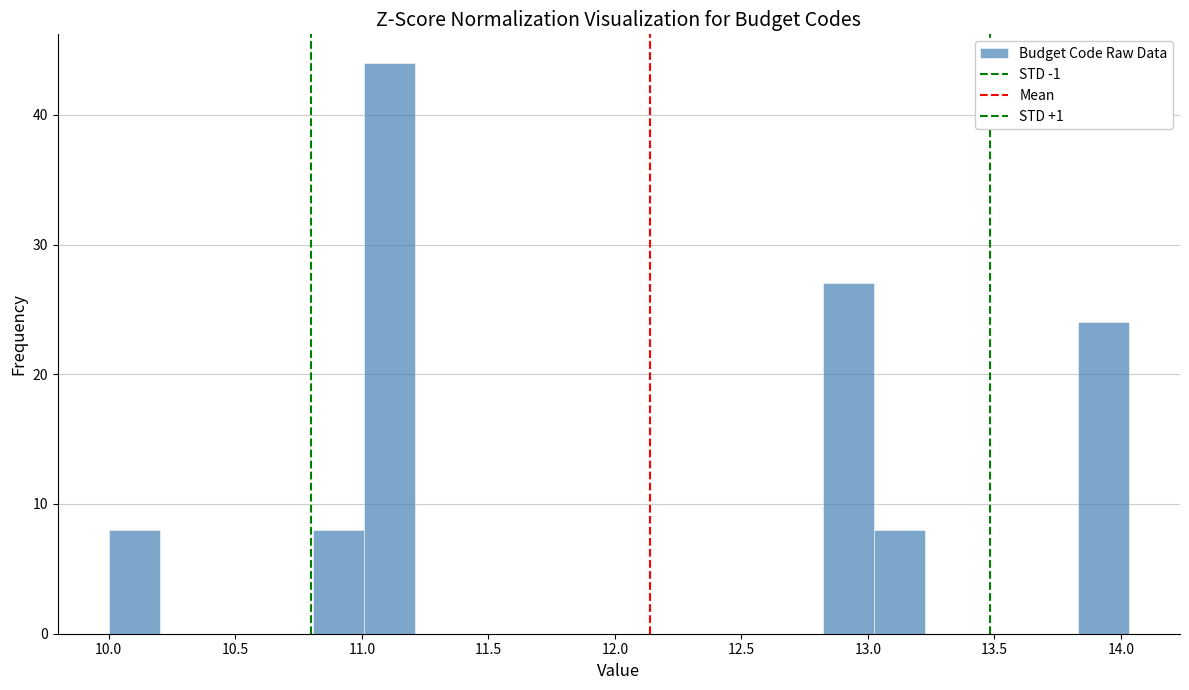

Reading left to right, transcribe this chart: for each bar, give the range it covers on the x-axis and its height. Neither the bar edges nor the heights are printed on the chart, so give them approximately, as read against the axes.

10.00 to 10.20: 8
10.20 to 10.40: 0
10.40 to 10.60: 0
10.60 to 10.80: 0
10.80 to 11.00: 8
11.00 to 11.20: 44
11.20 to 11.40: 0
11.40 to 11.60: 0
11.60 to 11.80: 0
11.80 to 12.00: 0
12.00 to 12.20: 0
12.20 to 12.40: 0
12.40 to 12.60: 0
12.60 to 12.80: 0
12.80 to 13.00: 27
13.00 to 13.25: 8
13.25 to 13.45: 0
13.45 to 13.65: 0
13.65 to 13.85: 0
13.85 to 14.05: 24